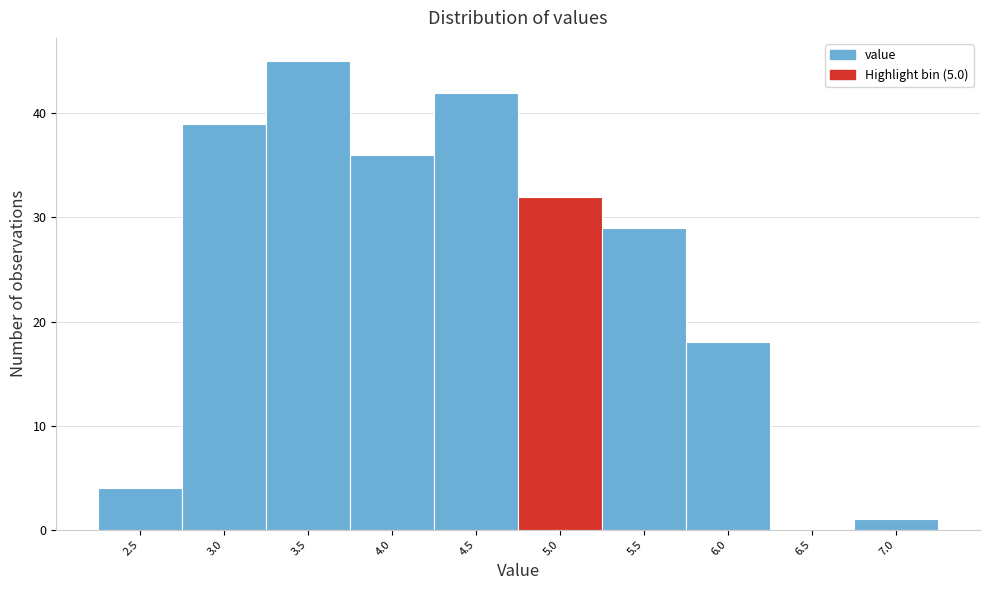

Reading right to left, what are all the values shown in this chart?

7.0=1	6.5=0	6.0=18	5.5=29	5.0=32	4.5=42	4.0=36	3.5=45	3.0=39	2.5=4